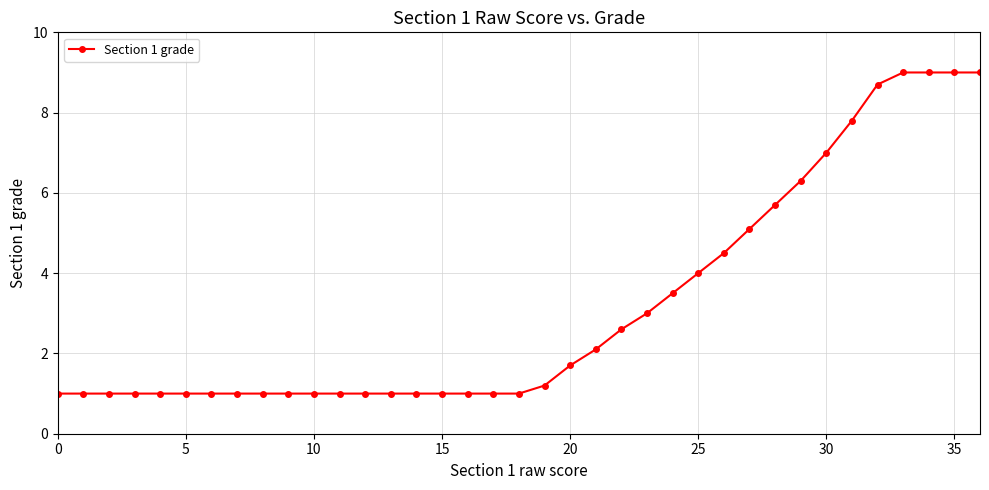

What is the average value?

3.2